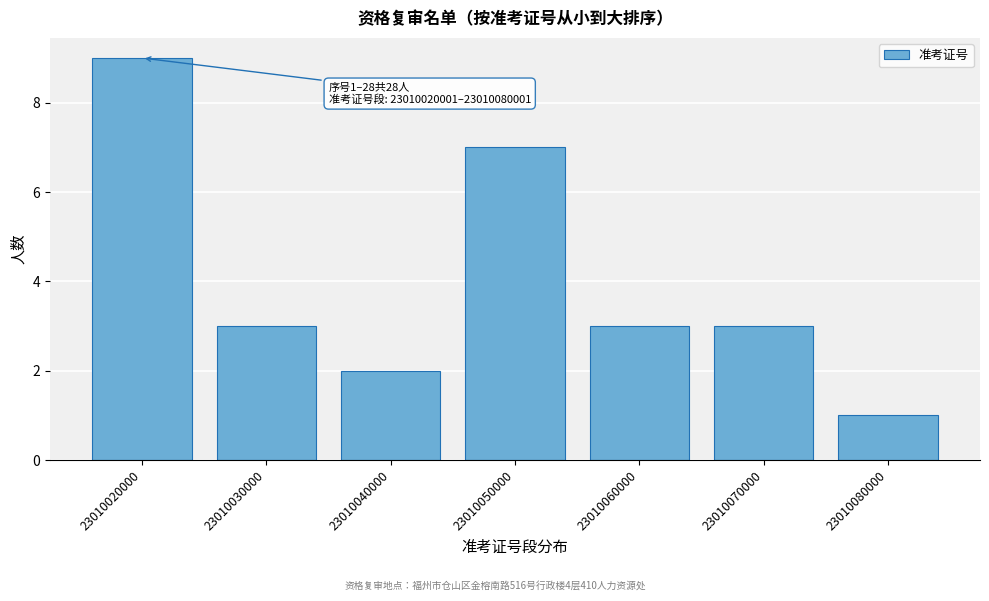

Reading right to left, list all the values displayed in this chart.

1	3	3	7	2	3	9